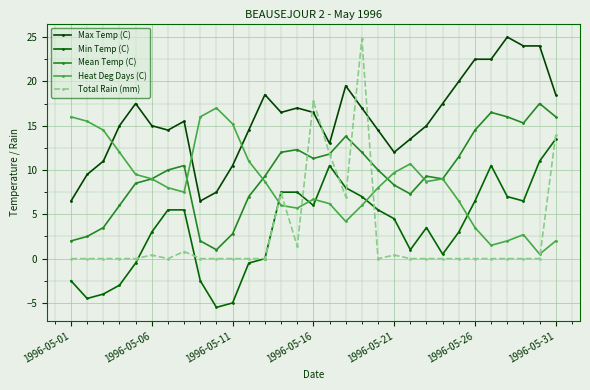

How many data points does each series have?

31